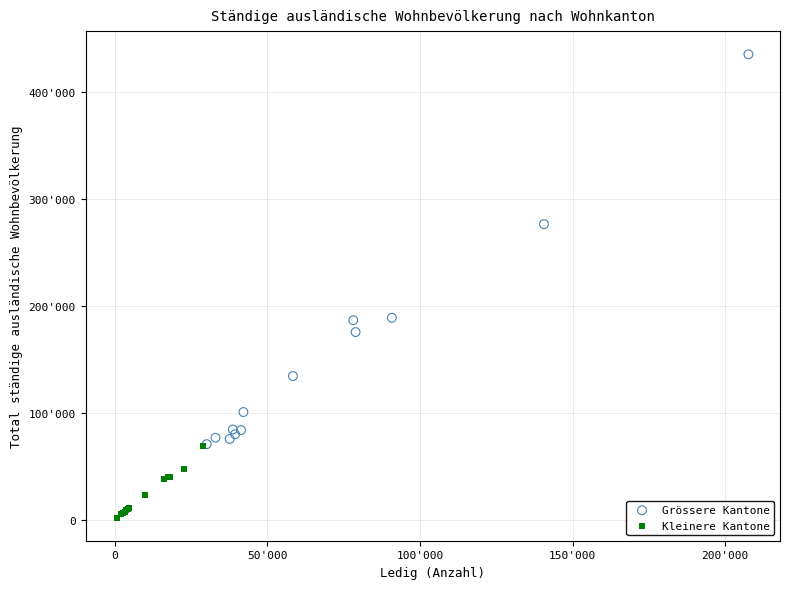

What are all the series names shown in the legend?

Grössere Kantone, Kleinere Kantone